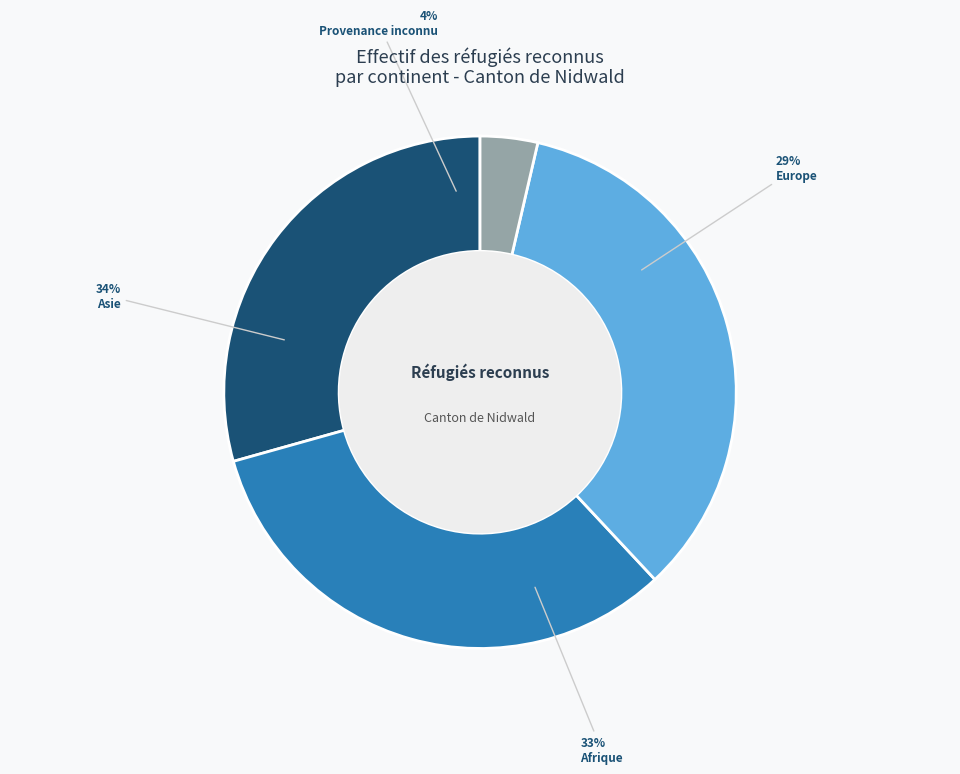

Which slice is the largest?

Asie